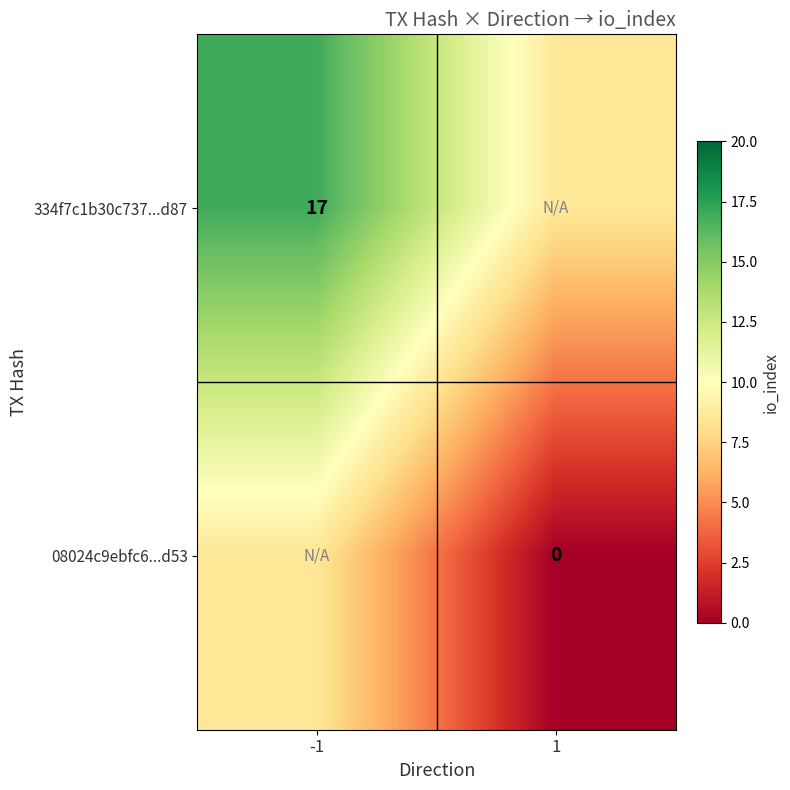

The 334f7c1b30c737...d87 series shows 17.0 at -1. True or false?

True